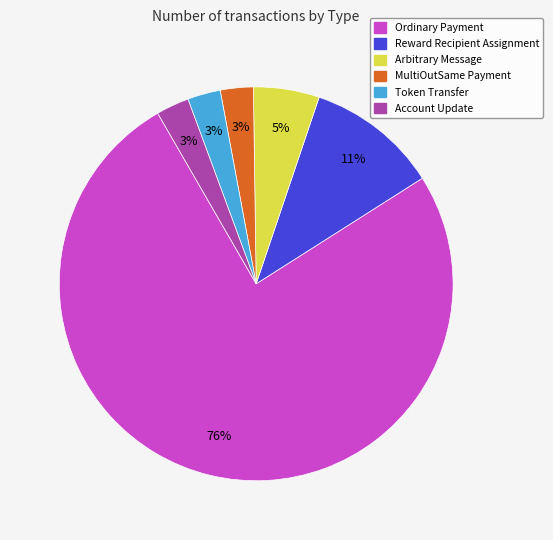

To the nearest percent, what is the average slice percentage?

17%